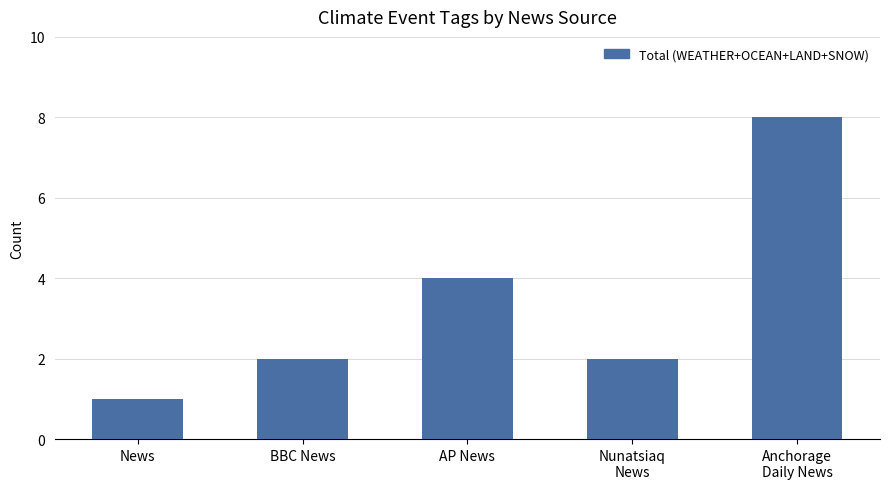

What position from the right is Nunatsiaq
News?

2